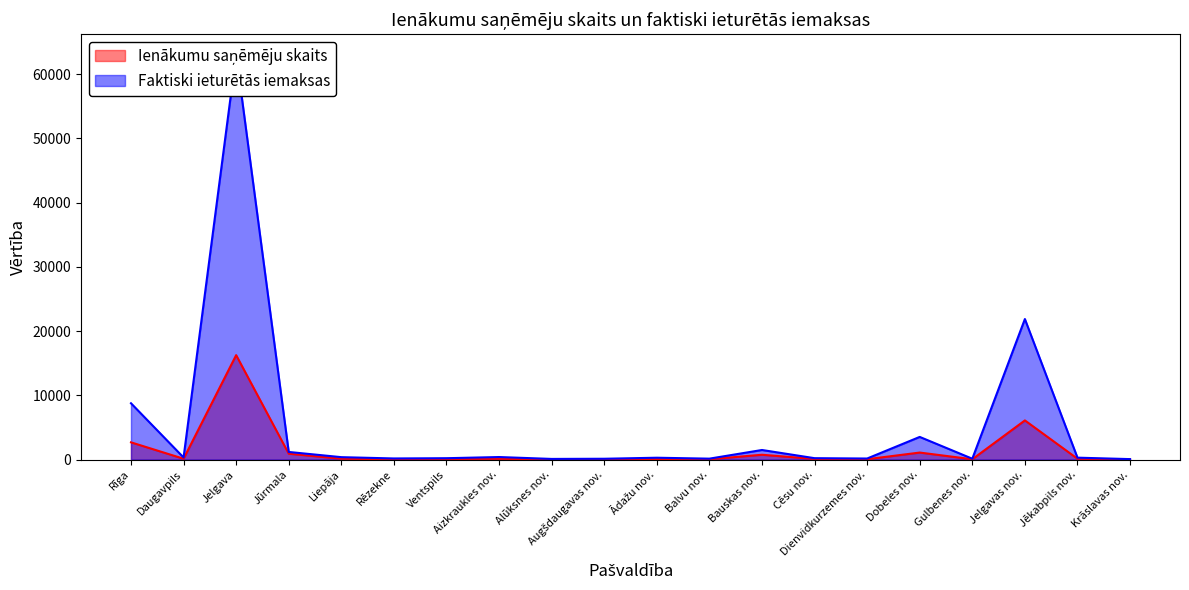

At which label does Ienākumu saņēmēju skaits first exceed 123?

Rīga